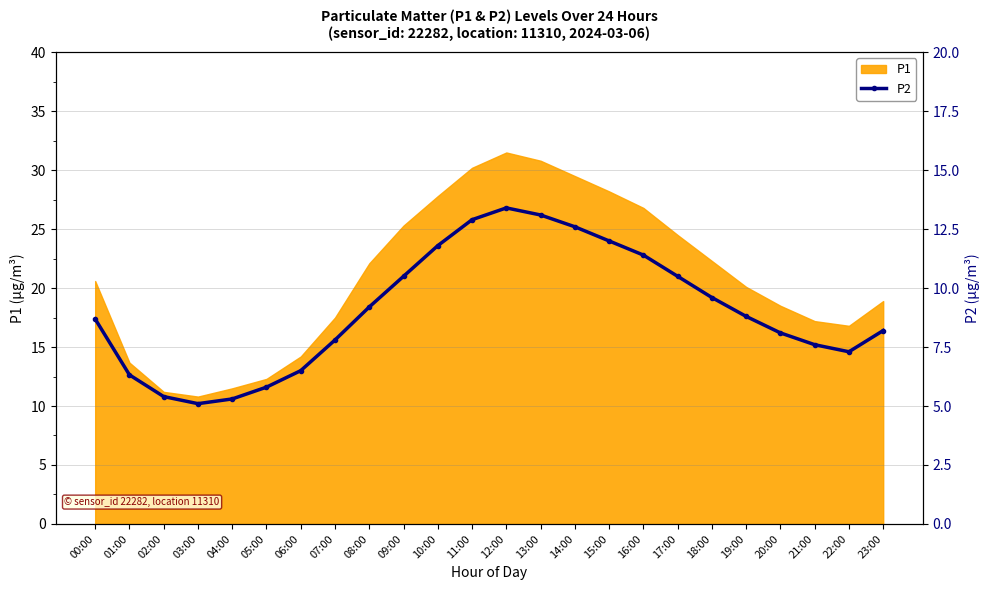

What position from the left is 03:00?

4